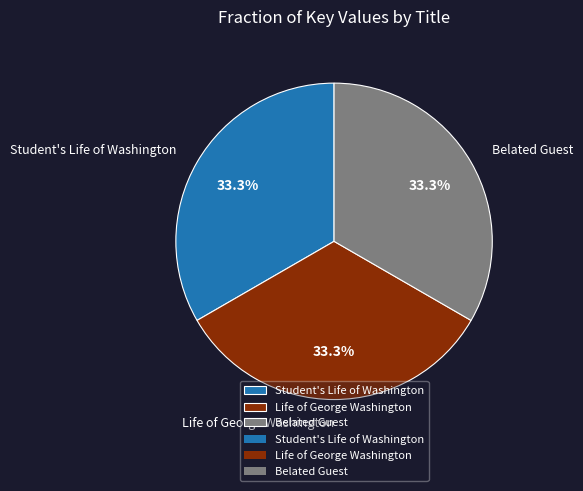

What percentage is the Belated Guest slice, to the nearest percent?

33%